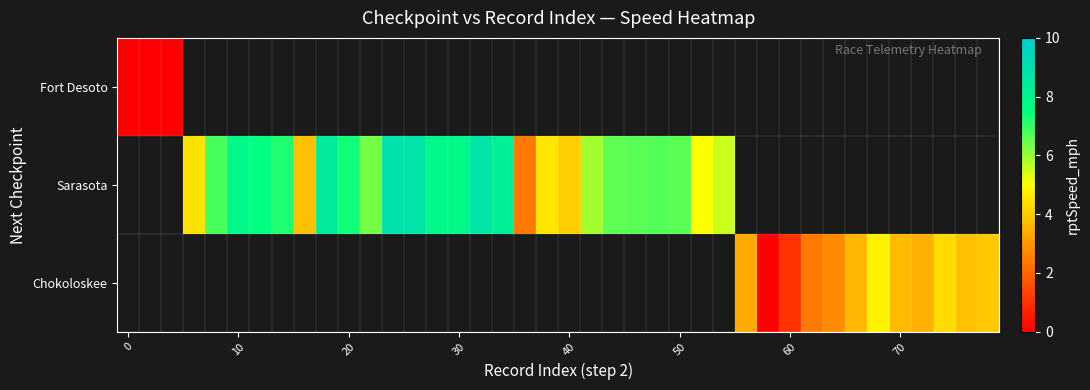

What is the greatest value displayed?

8.9